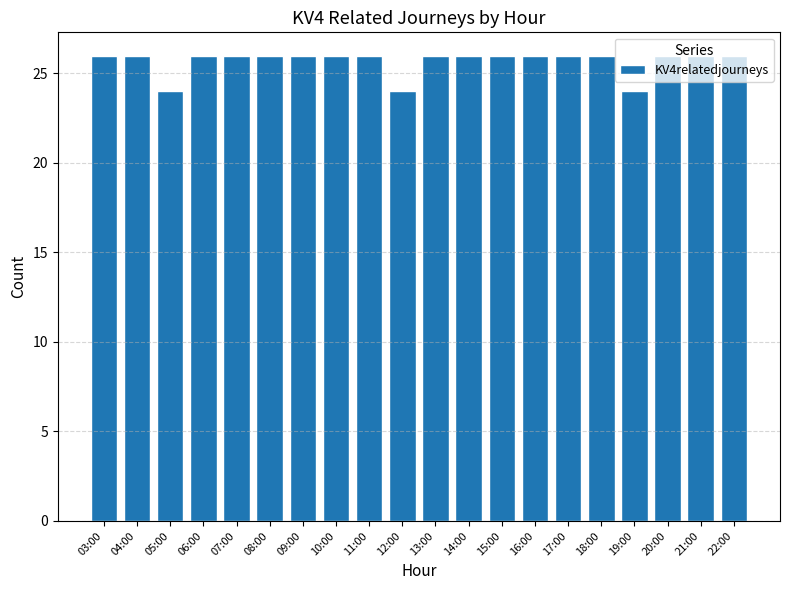

Reading right to left, extract all data points from this chart.

22:00=26	21:00=26	20:00=26	19:00=24	18:00=26	17:00=26	16:00=26	15:00=26	14:00=26	13:00=26	12:00=24	11:00=26	10:00=26	09:00=26	08:00=26	07:00=26	06:00=26	05:00=24	04:00=26	03:00=26